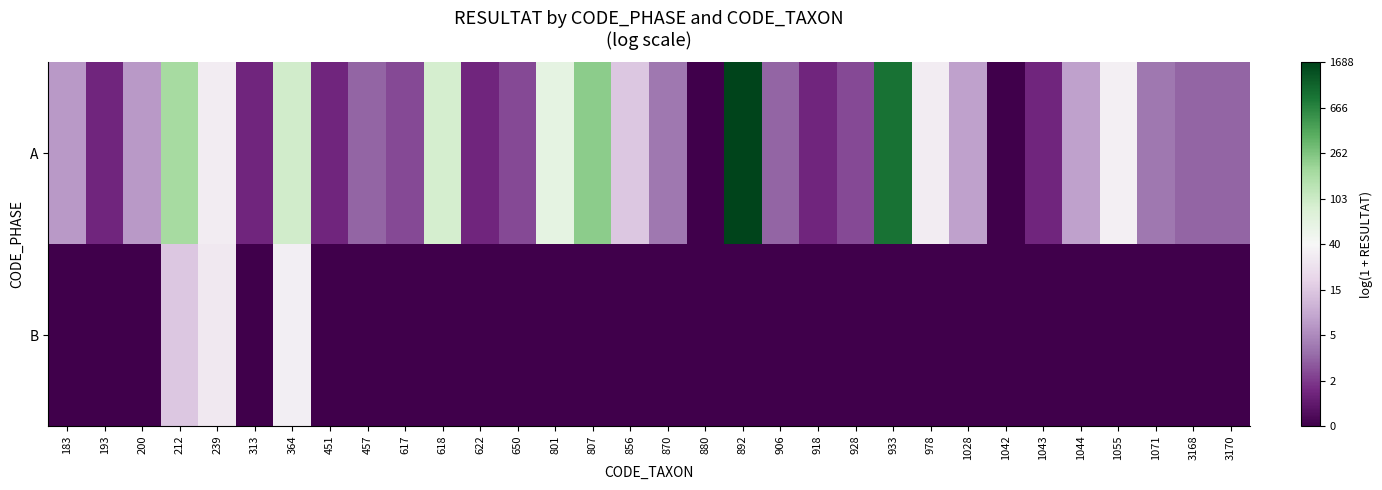

At 364, list the series in order from smallest to largest.

B, A